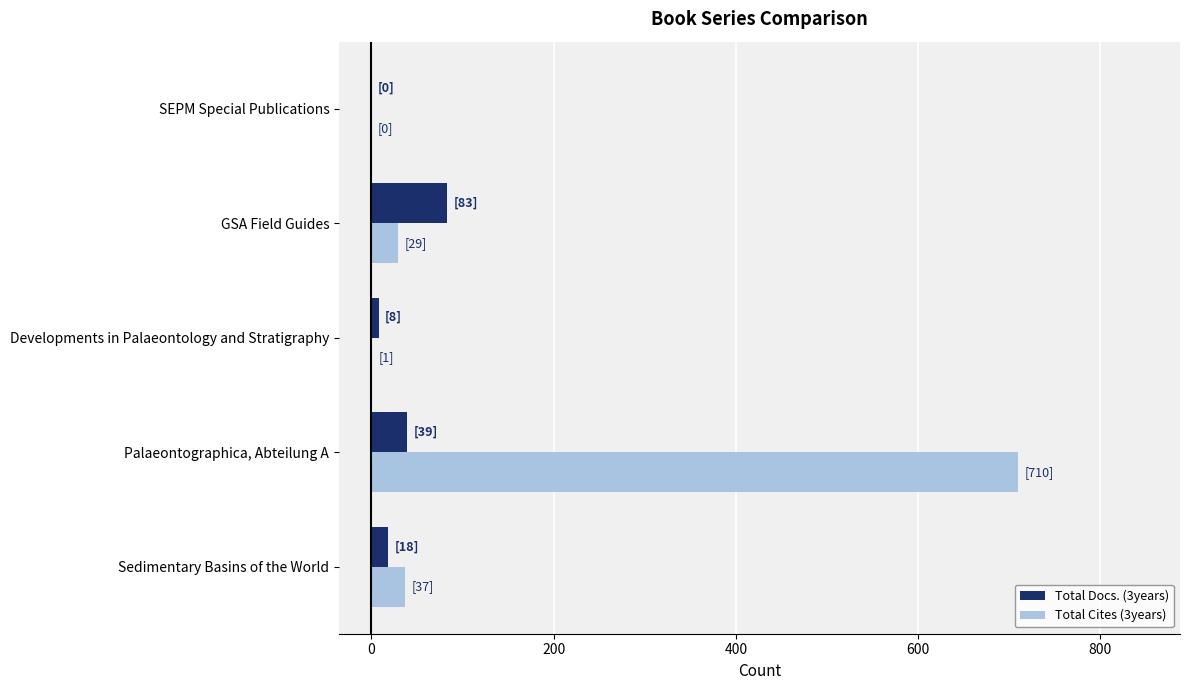

The value of Total Docs. (3years) at GSA Field Guides is 34. True or false?

False